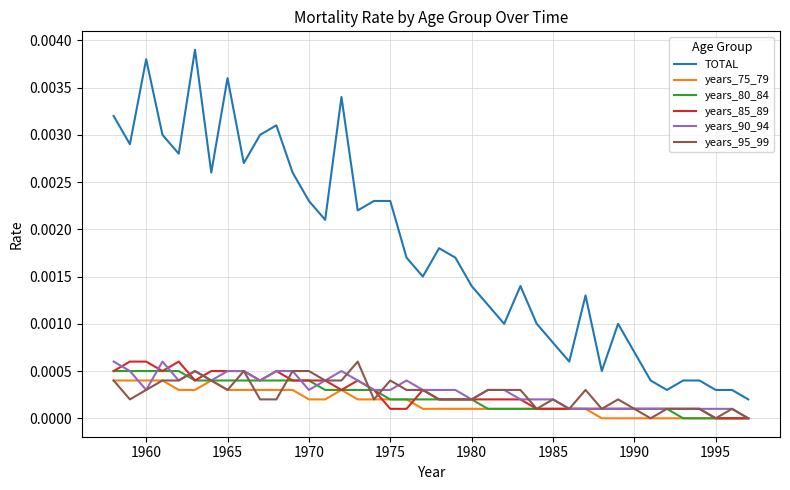

Which series has the largest total across all categories?

TOTAL